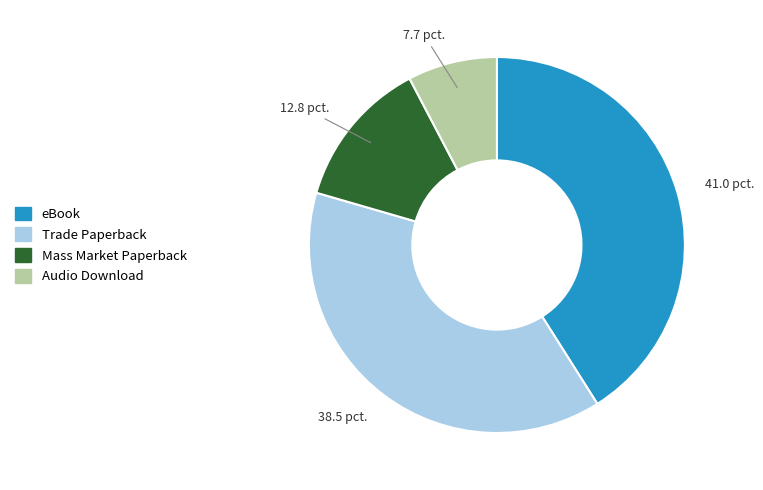

Do Audio Download and eBook together represent more than half of the pie?

No